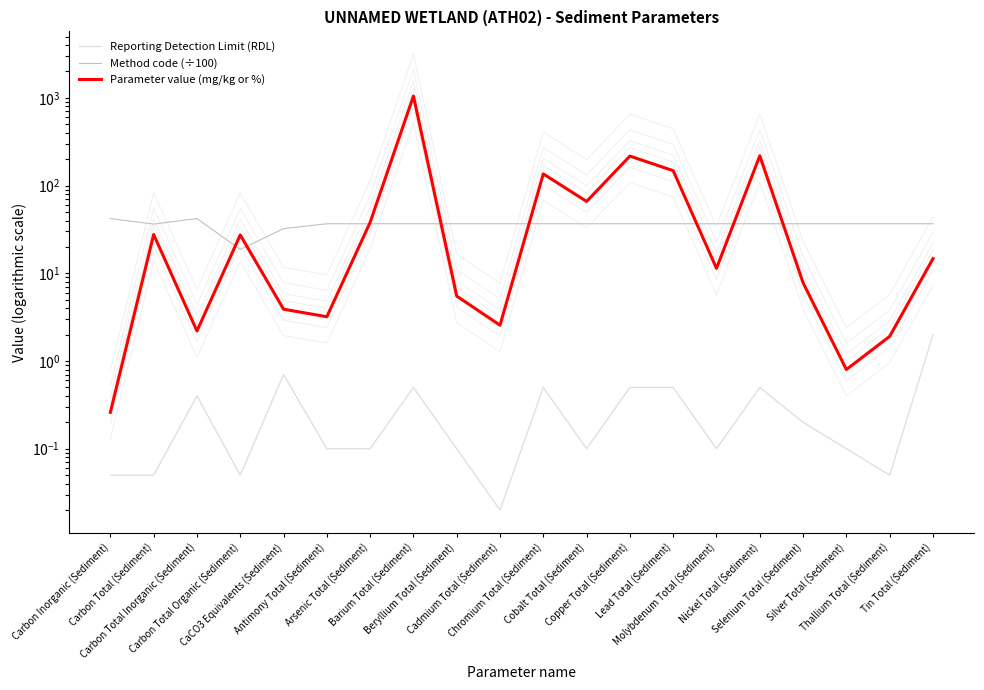

Is the value of Parameter value (mg/kg or %) at Selenium Total (Sediment) greater than the value of Reporting Detection Limit (RDL) at Cadmium Total (Sediment)?

Yes